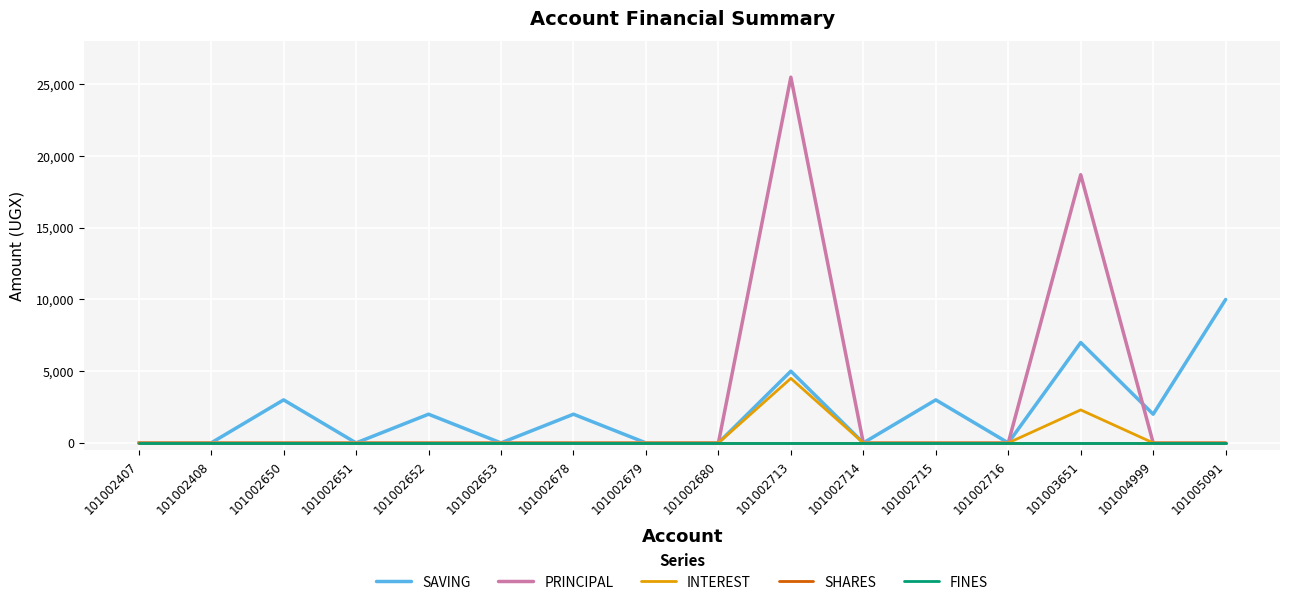

True or false: PRINCIPAL has a value of 0 at 101002650.

True